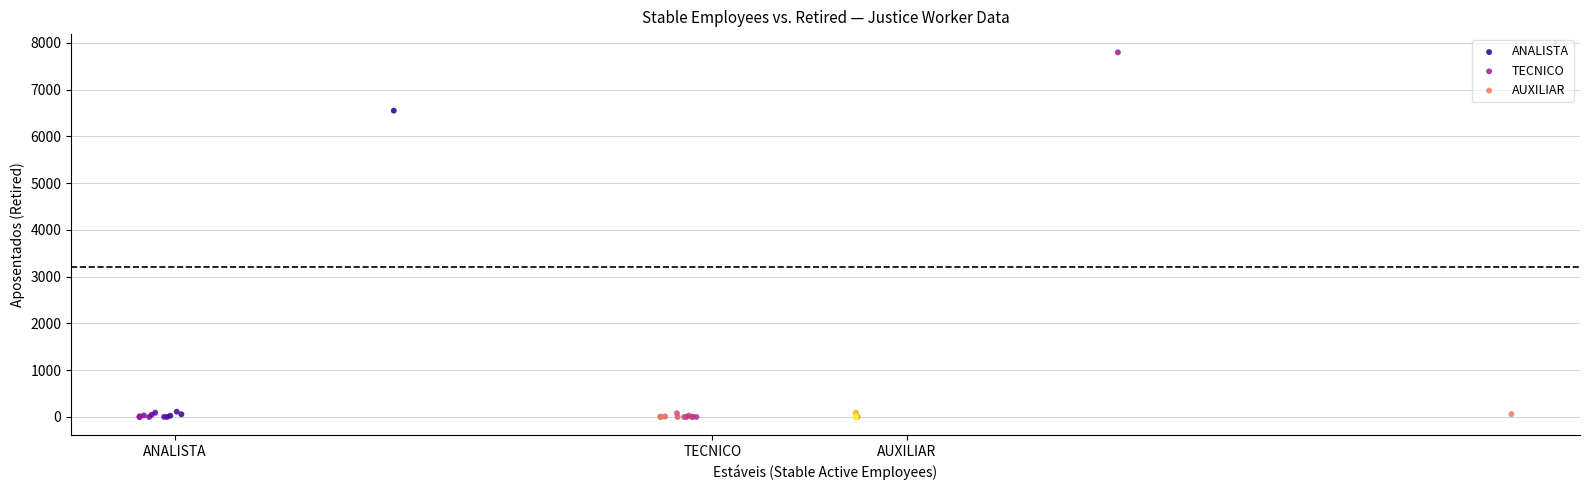

What are all the series names shown in the legend?

ANALISTA, TECNICO, AUXILIAR